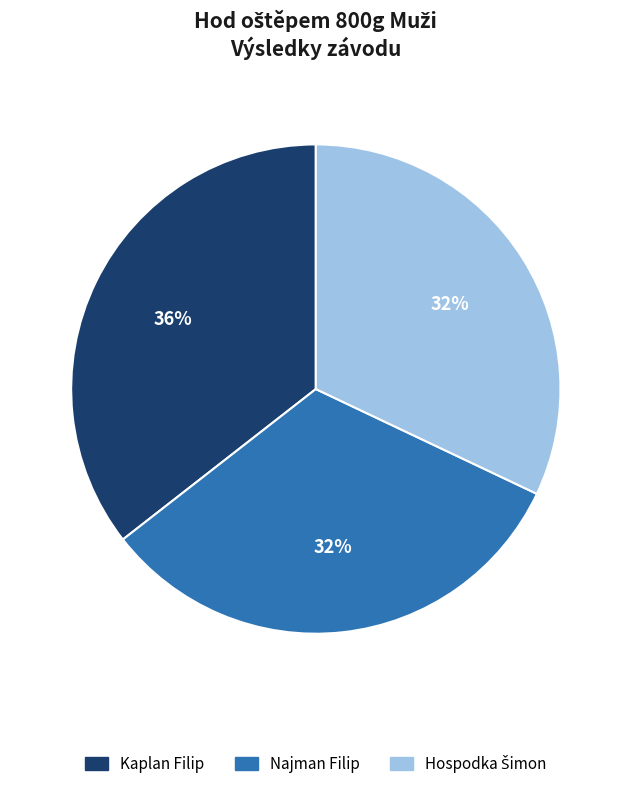

Is there any slice that represents more than half of the pie?

No